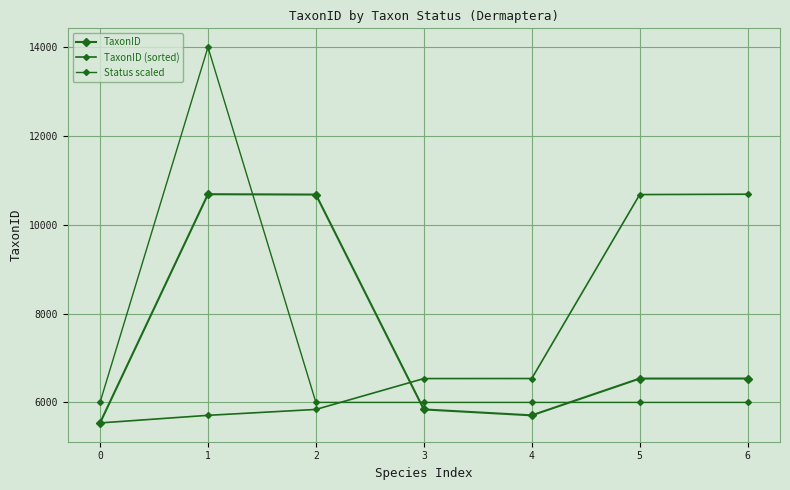

Count the number of data series in this chart.

3